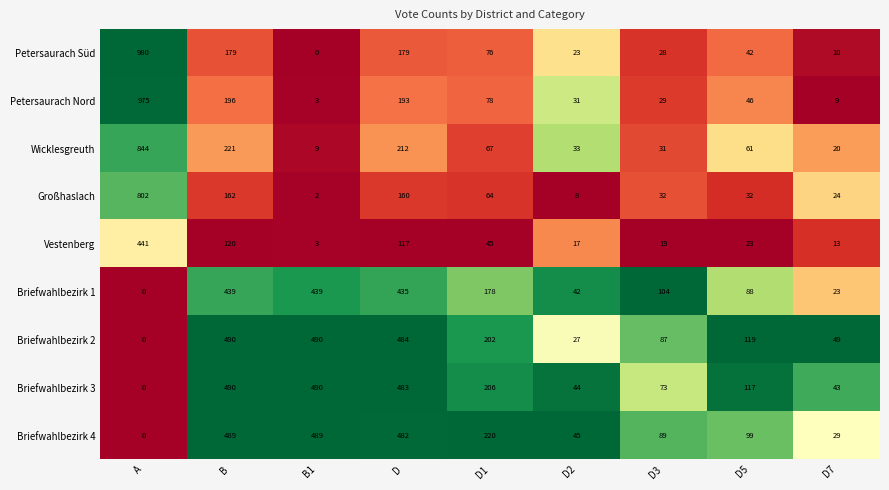

Between B1 and D3, which series saw the biggest shift?

Briefwahlbezirk 3